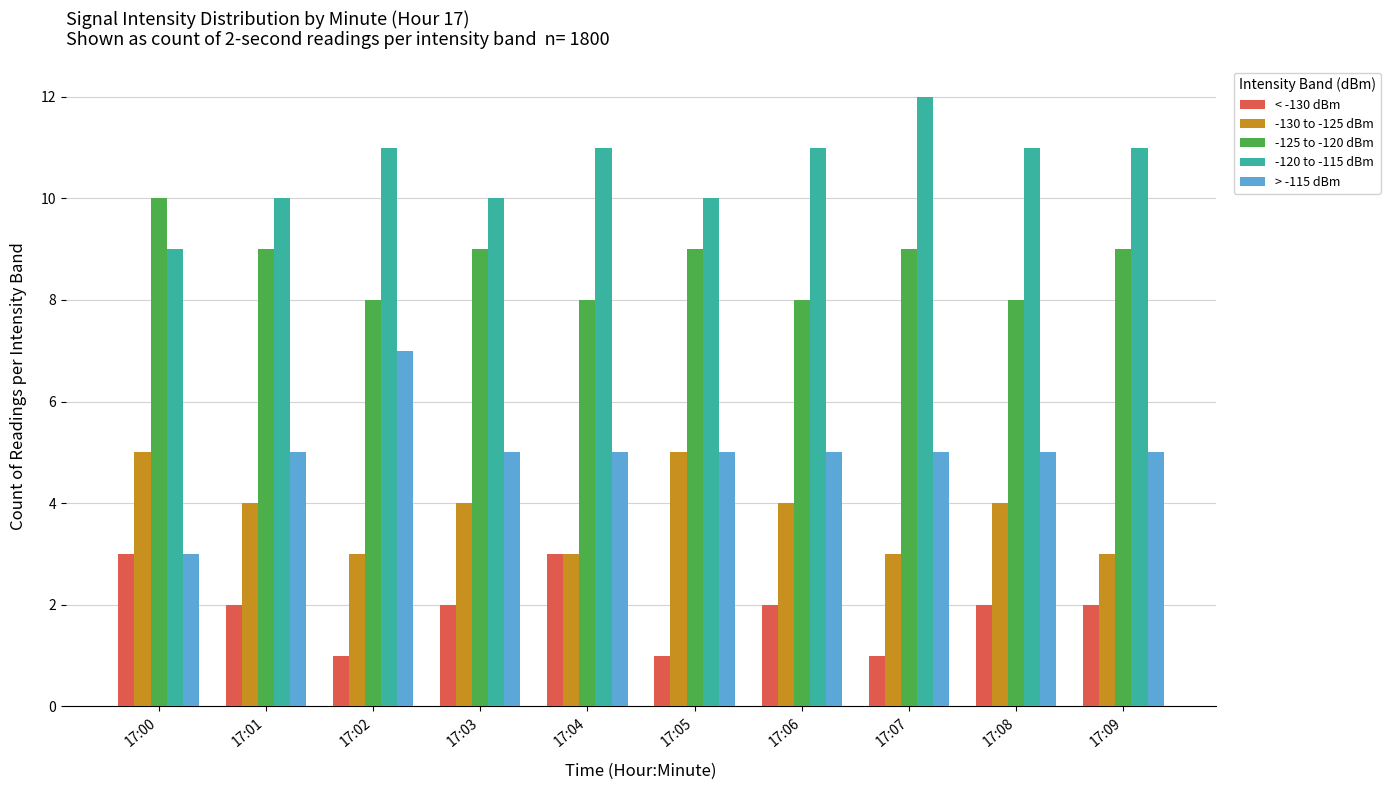

At 17:01, list the series in order from smallest to largest.

< -130 dBm, -130 to -125 dBm, > -115 dBm, -125 to -120 dBm, -120 to -115 dBm